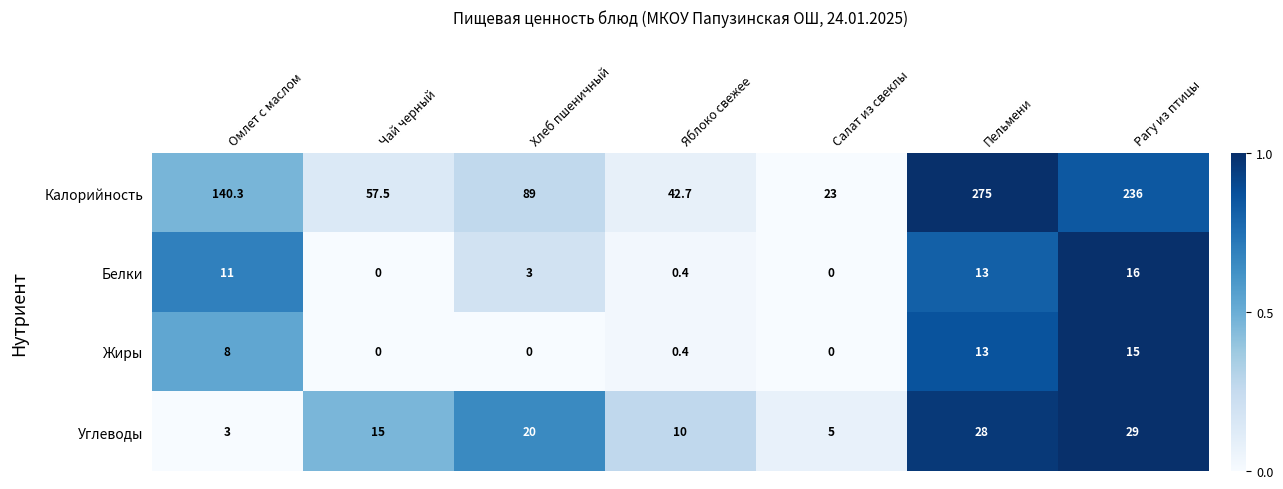

At which label does Жиры reach its peak?

Рагу из птицы